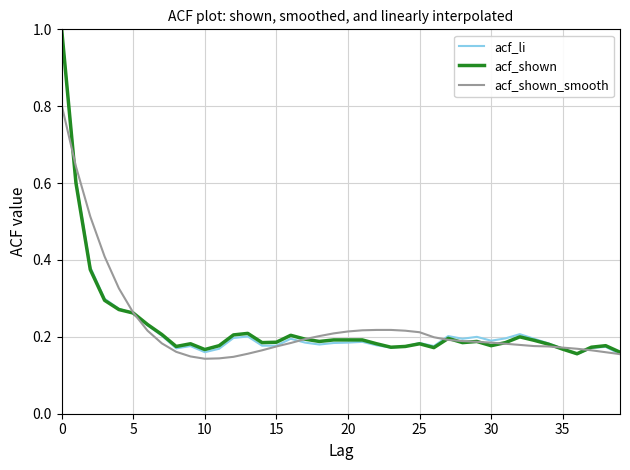

Which series has the widest spread of values?

acf_li